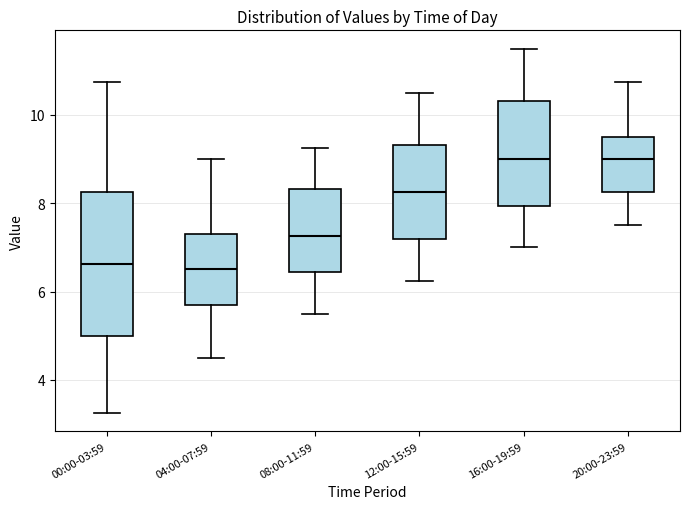

Comparing the boxes themselves (not the whiskers), which one is the tallest?

00:00-03:59